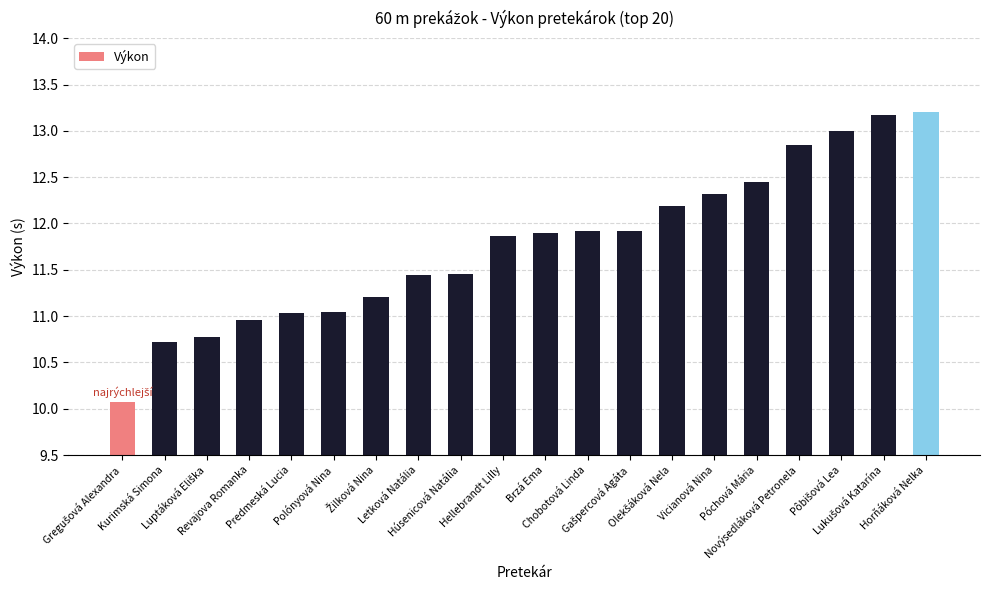

What is the sum of all values?

235.5